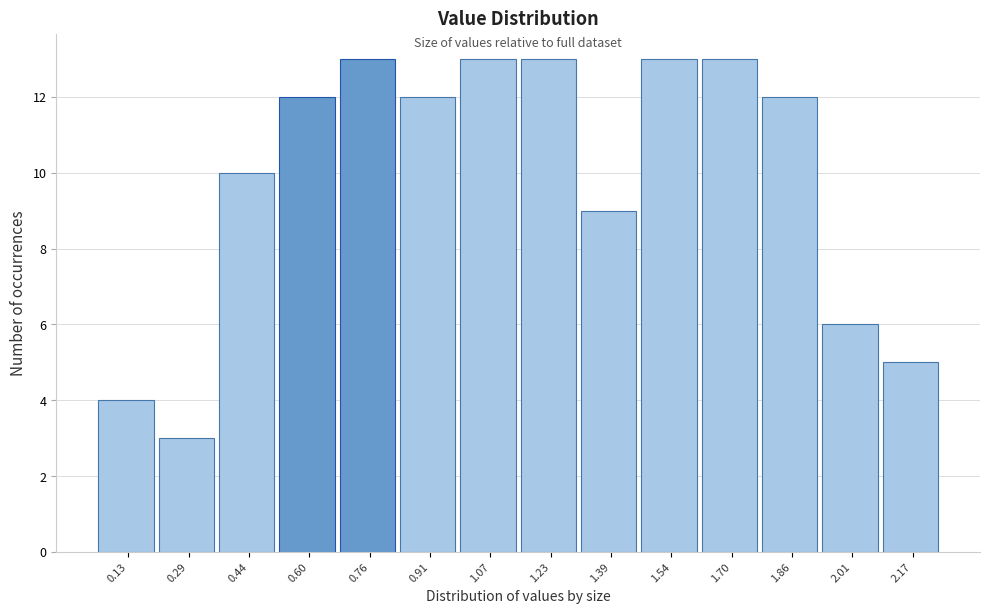

What is the height of the bar covering 0.52 to 0.68 on the x-axis? Neither the bar edges nor the heights are printed on the chart, so give them approximately, as read against the axes.

12